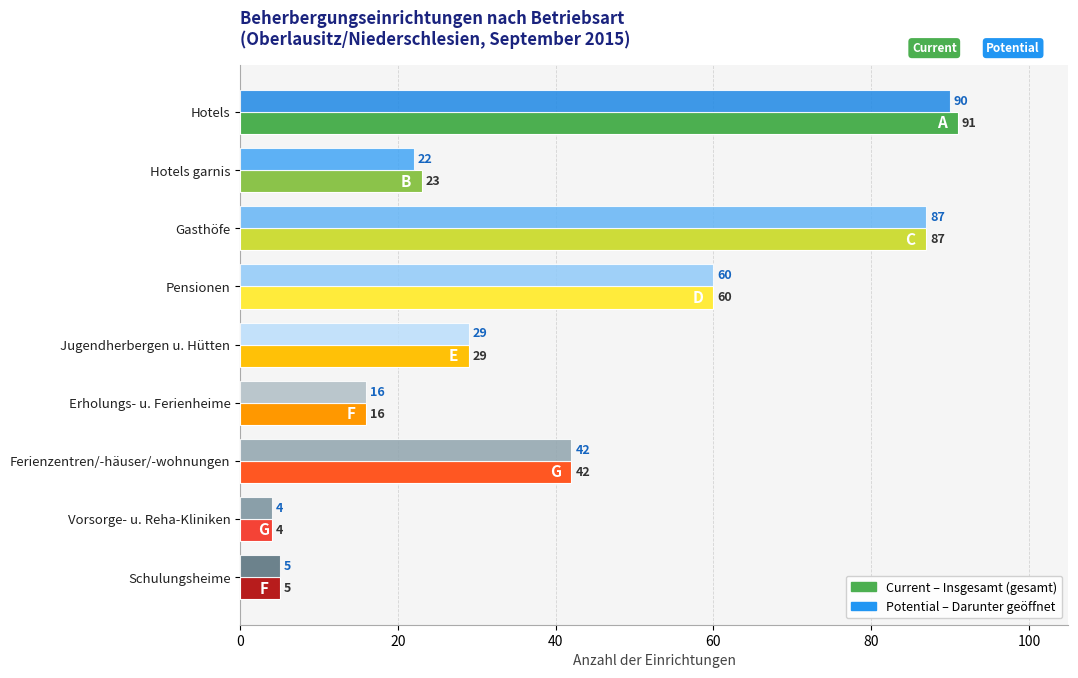

At which category is the sum across all series the highest?

Hotels